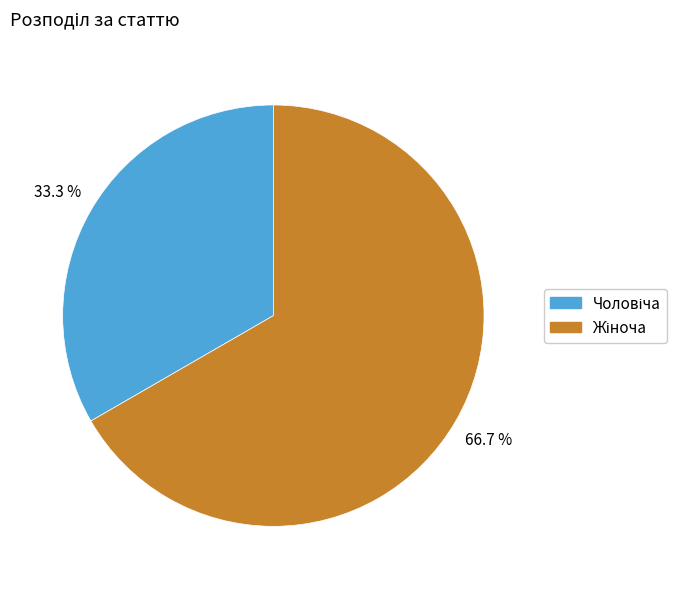

Is there any slice that represents more than half of the pie?

Yes